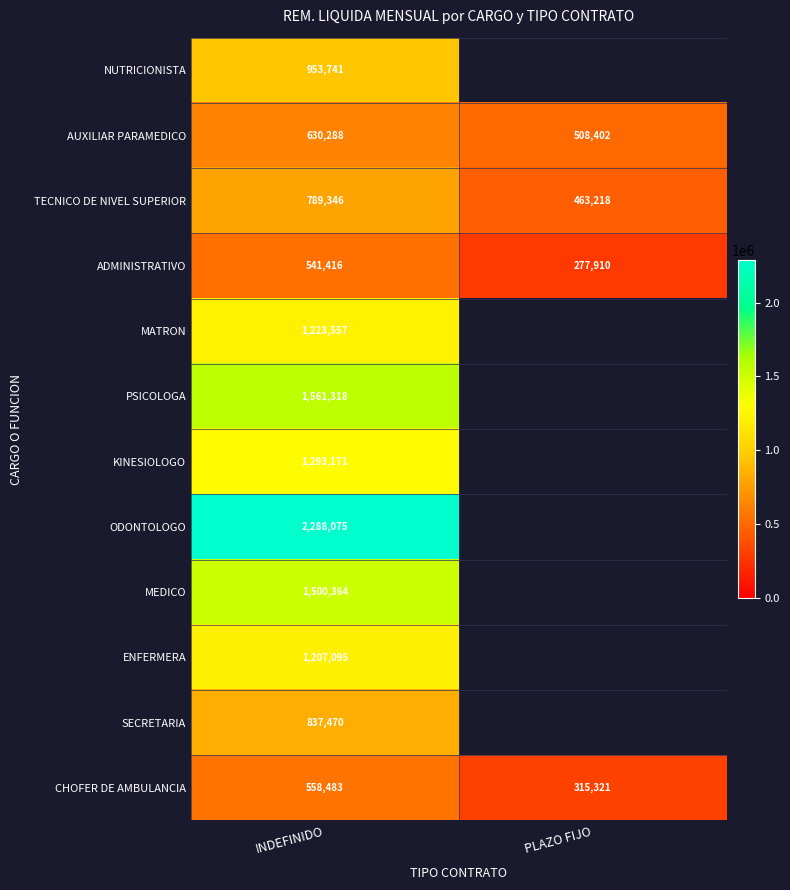

Is it true that MATRON equals 633726 at INDEFINIDO?

False